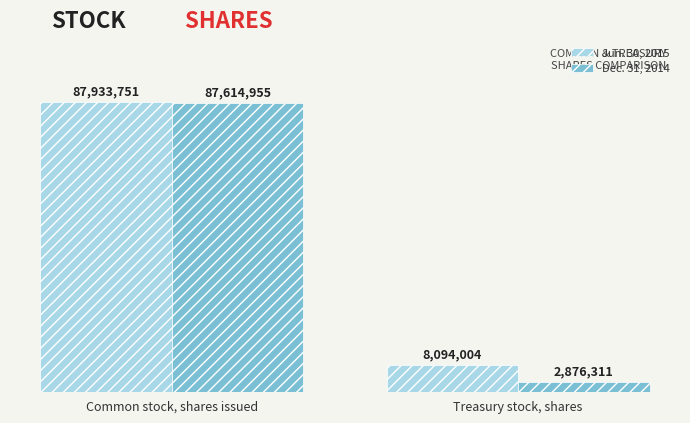

How many data points in Dec. 31, 2014 are less than 87614955?

1